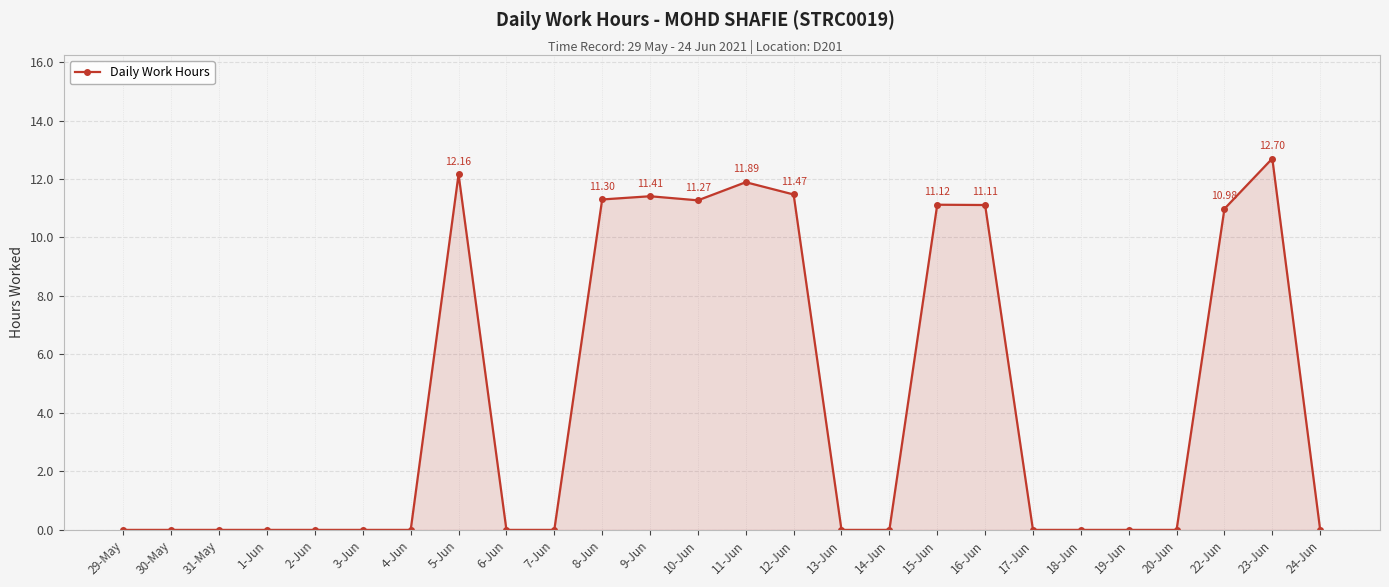

The value at 24-Jun is 0.0. True or false?

True